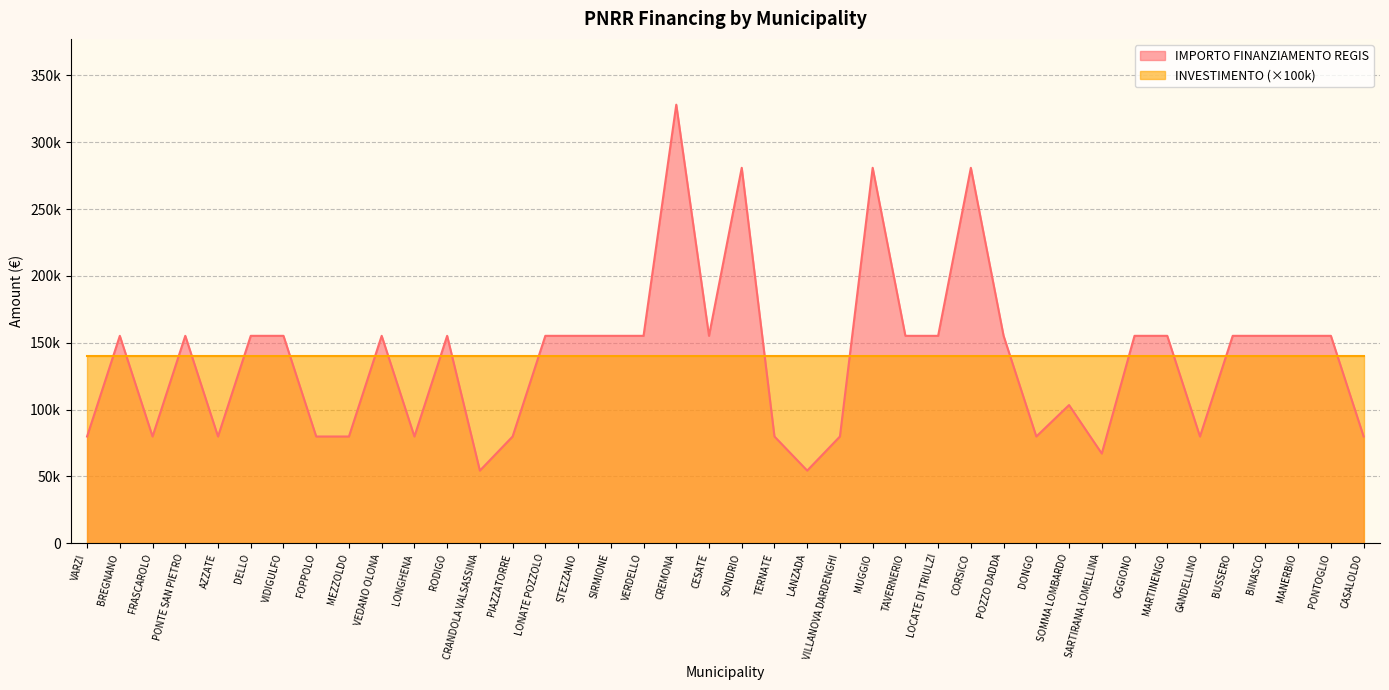

Where does the data first go above 155234?

CREMONA